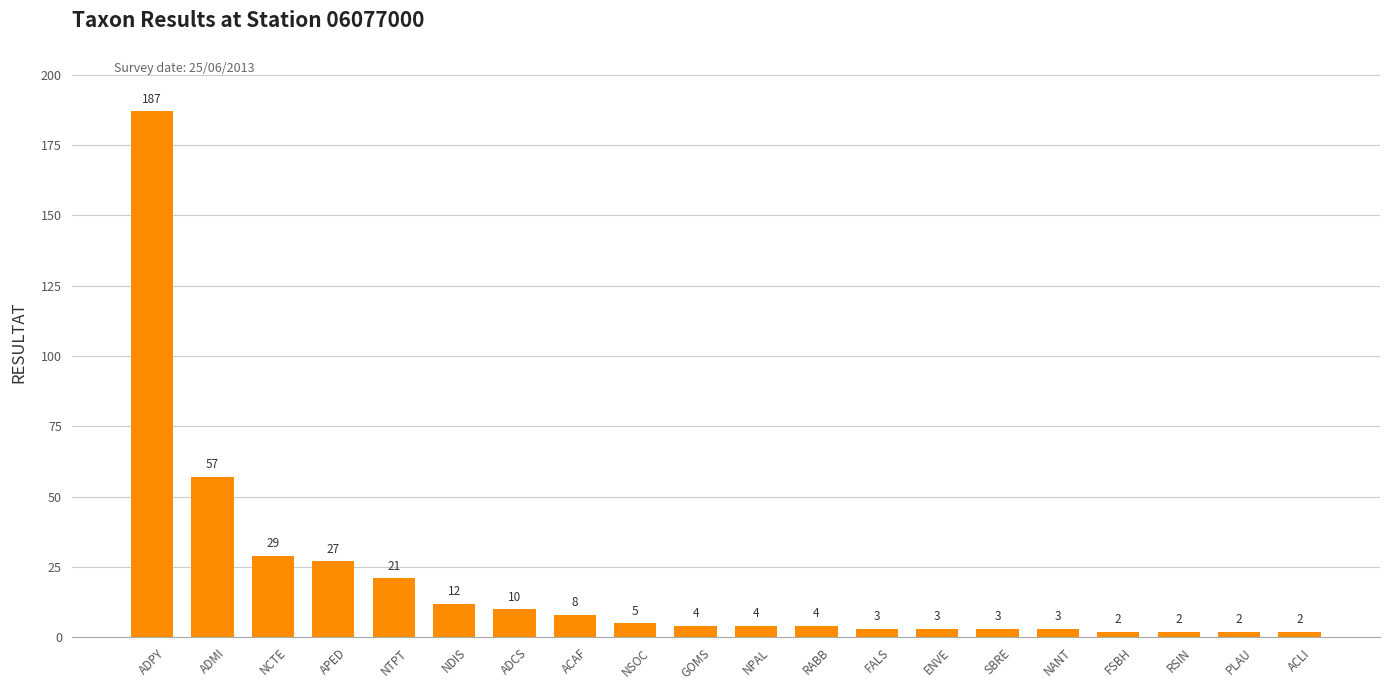

What is the average value?

19